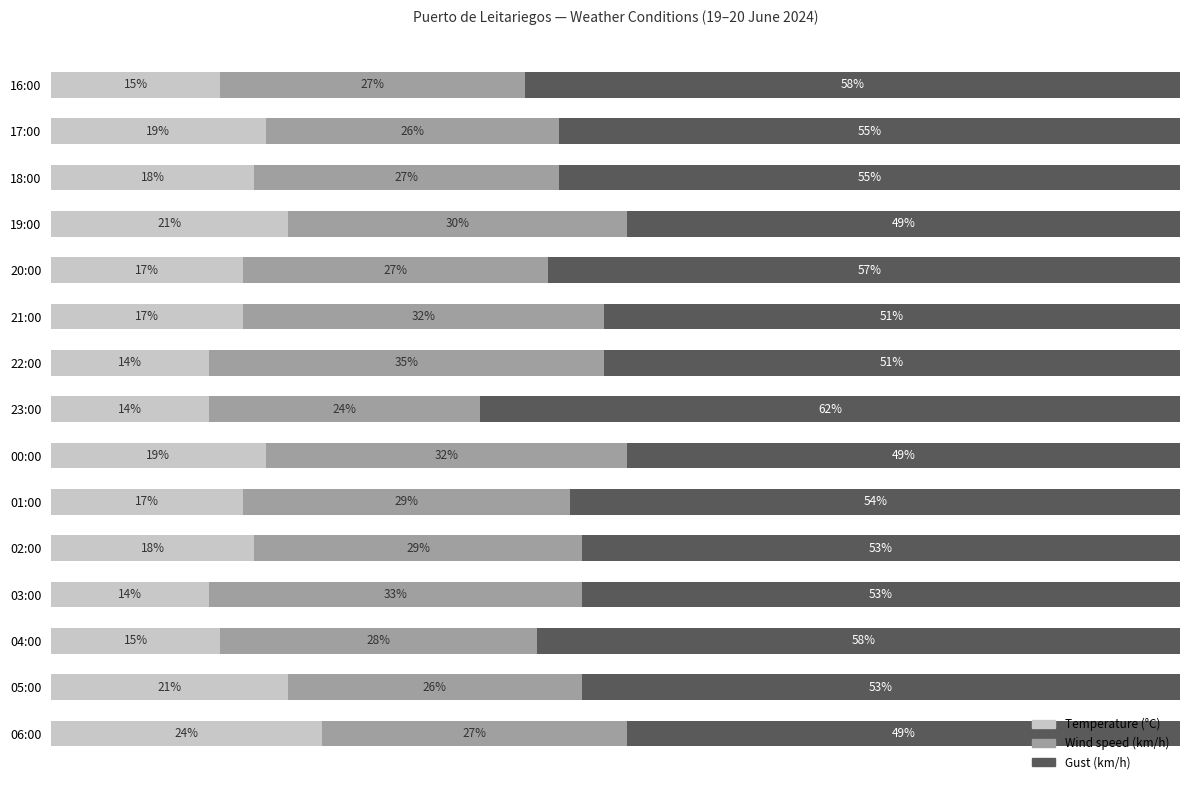

At which label does Temperature (°C) reach its peak?

06:00